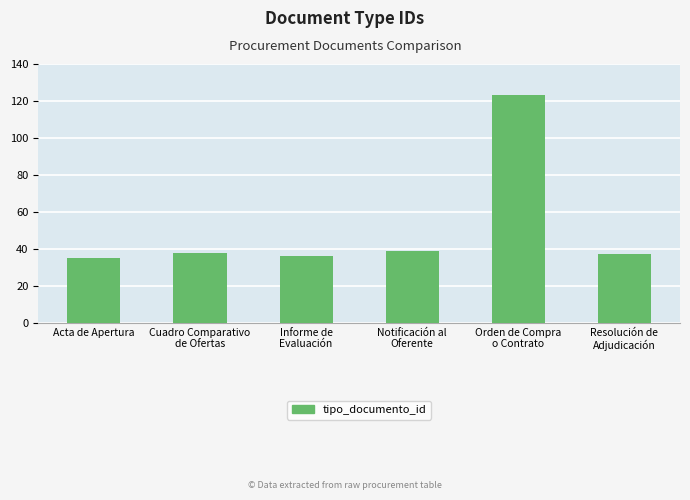

What is the difference between the maximum and second lowest values?

87